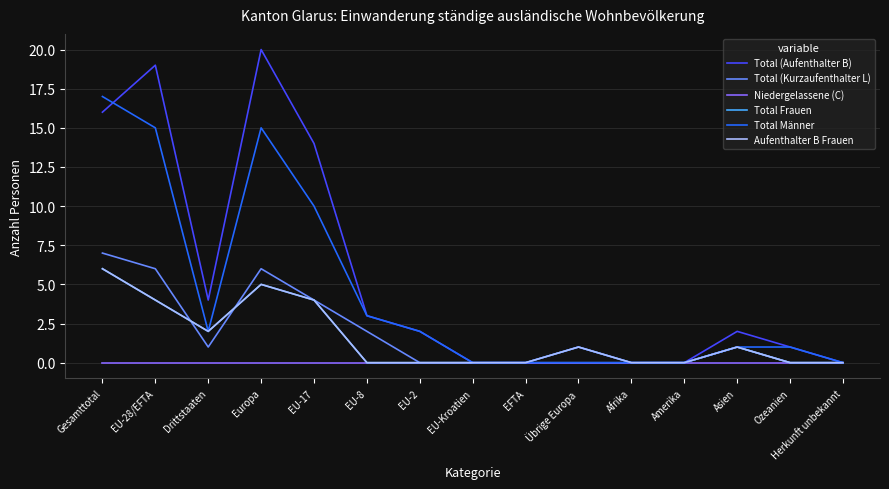

How many Total (Kurzaufenthalter L) values are between 0 and 4?

12